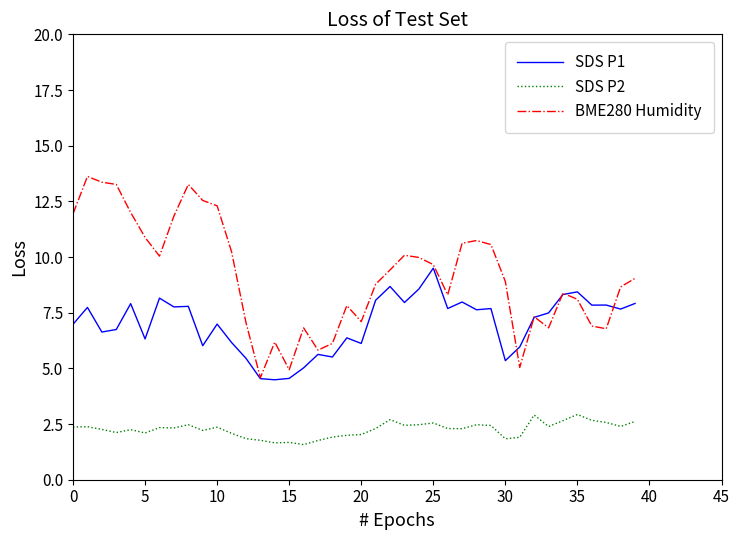

Which series has the widest spread of values?

BME280 Humidity